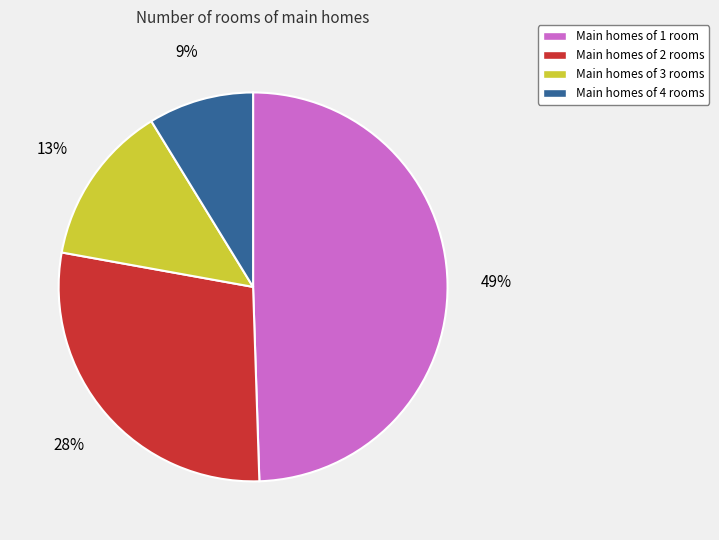

Rank the categories by value from lowest to highest.

Main homes of 4 rooms, Main homes of 3 rooms, Main homes of 2 rooms, Main homes of 1 room